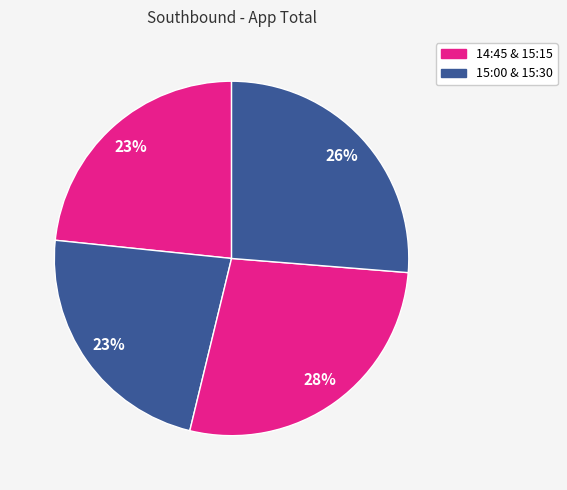

Is there a majority slice in this chart?

No